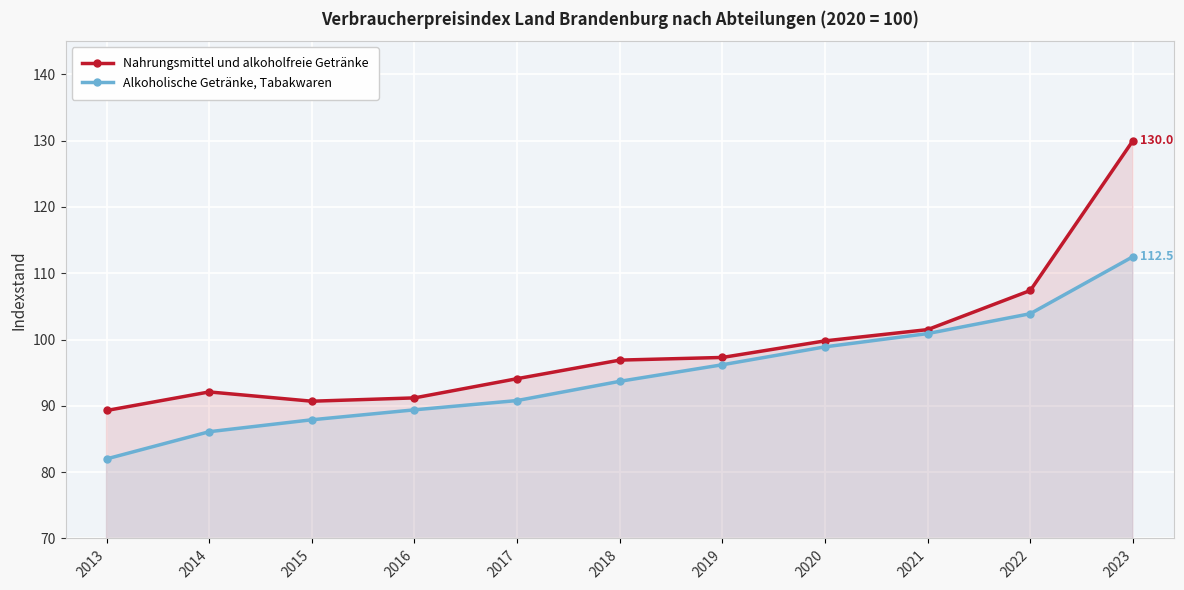

Where is the first local minimum for Nahrungsmittel und alkoholfreie Getränke?

2015